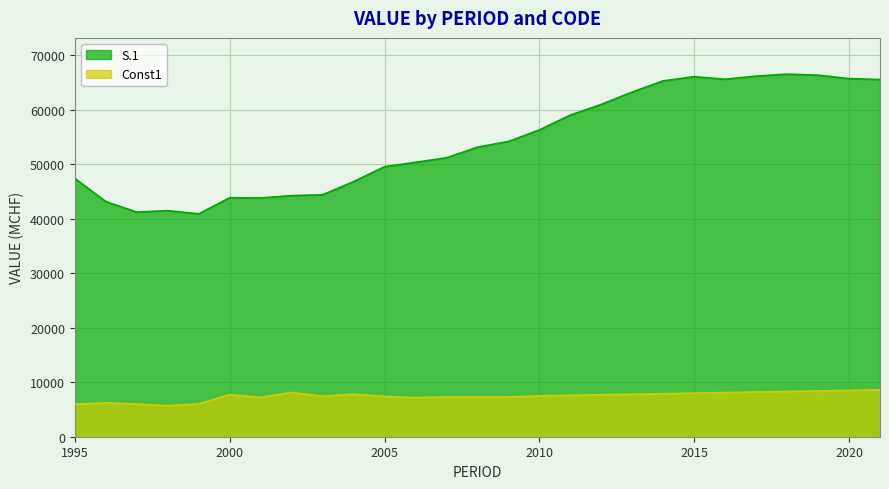

Which series has the largest range (max minus min)?

S.1